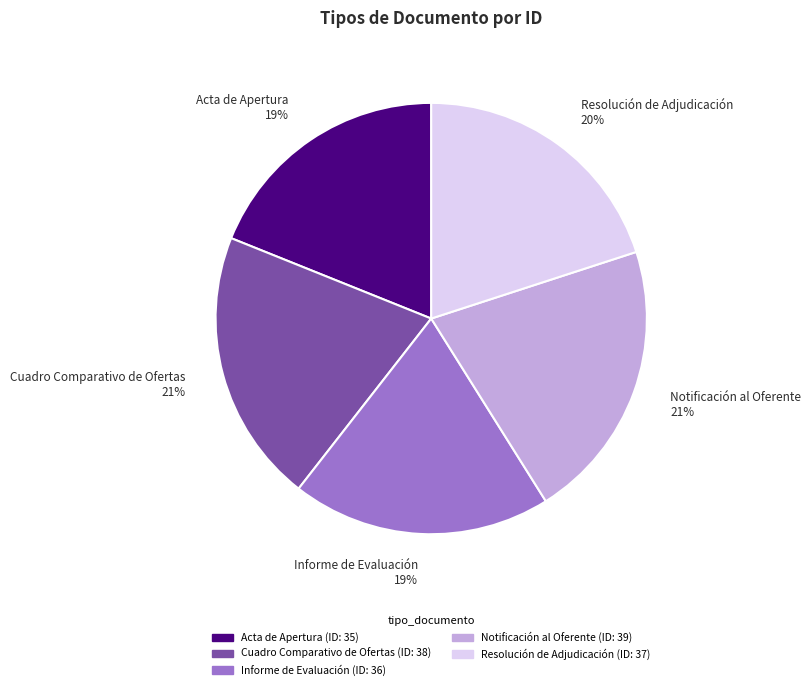

True or false: Cuadro Comparativo de Ofertas accounts for 30% of the total.

False